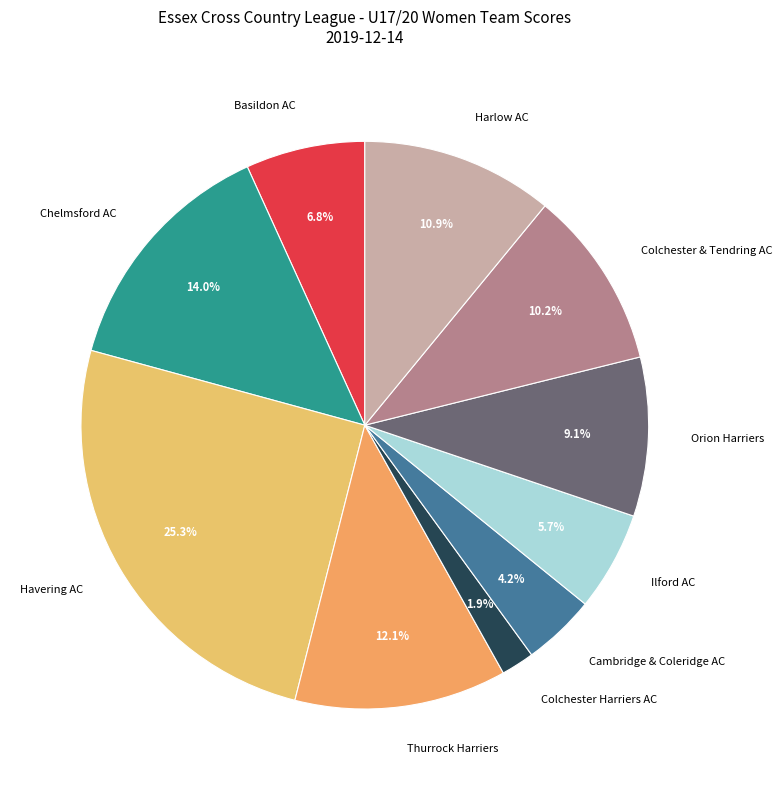

Combined, do Colchester & Tendring AC and Orion Harriers account for over 50%?

No